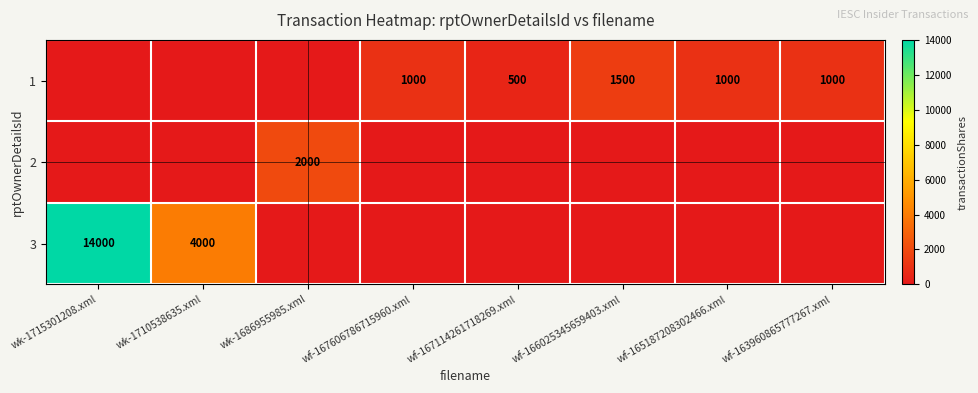

At how many categories does at least one series exceed 2635?

2